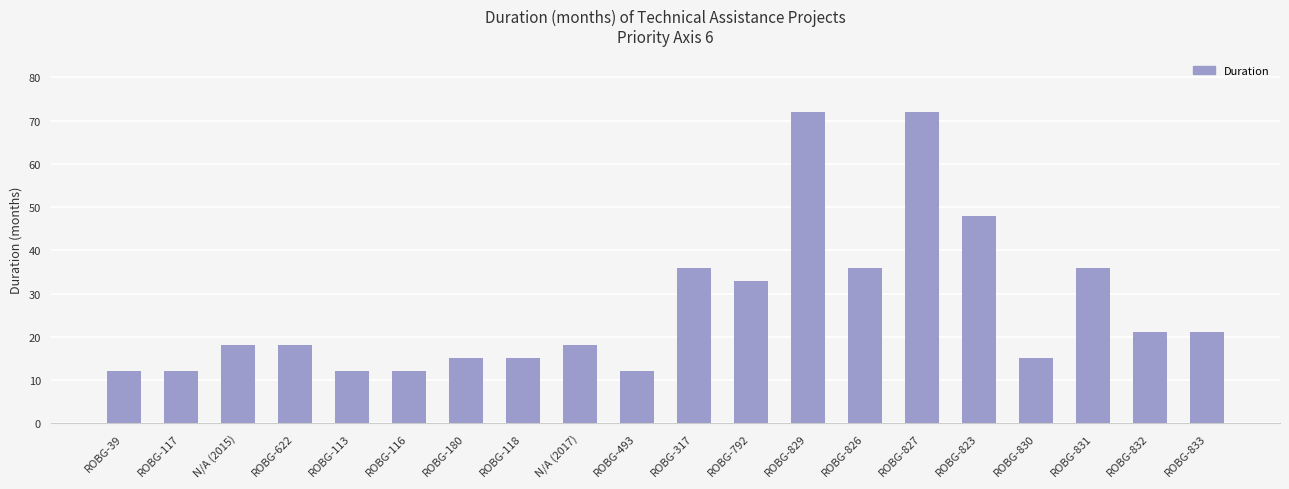

What is the value of the 2nd bar from the left?

12